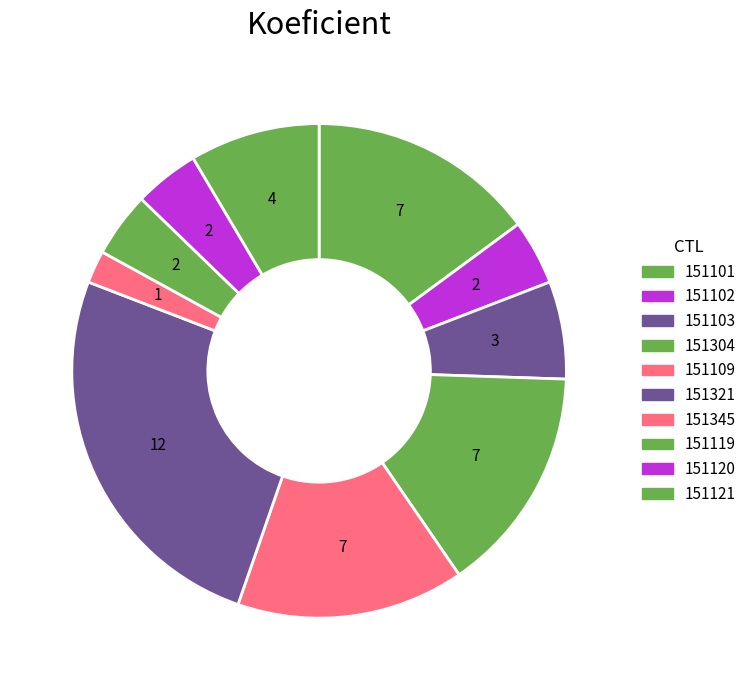

How many segments does this pie chart have?

10